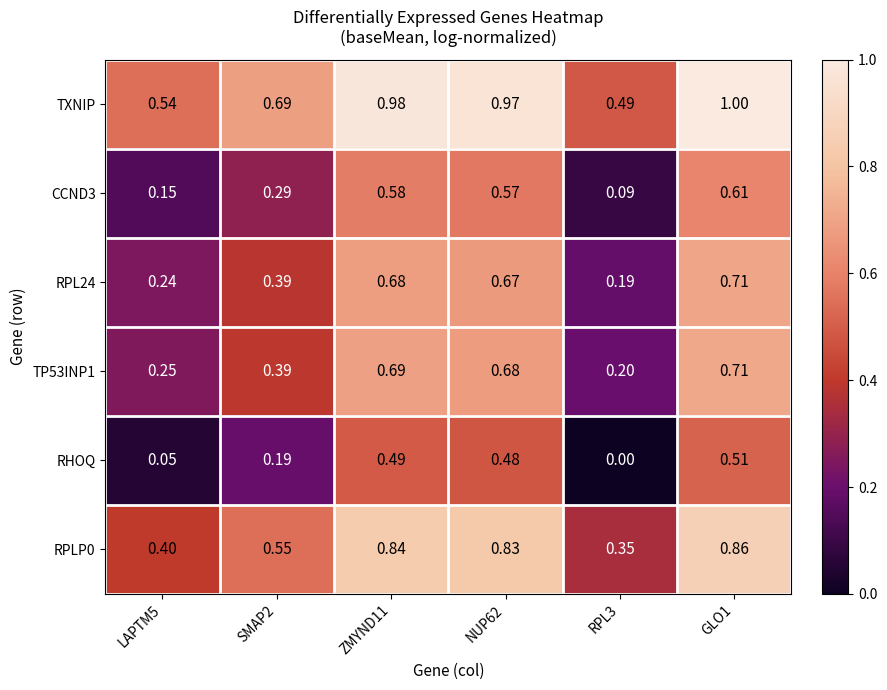

At how many categories does at least one series exceed 0?

6